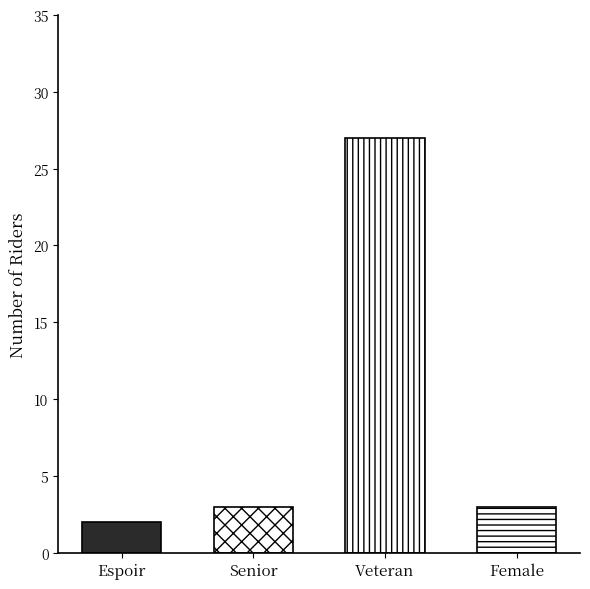

Where is the data nearest to the value 14?

Senior